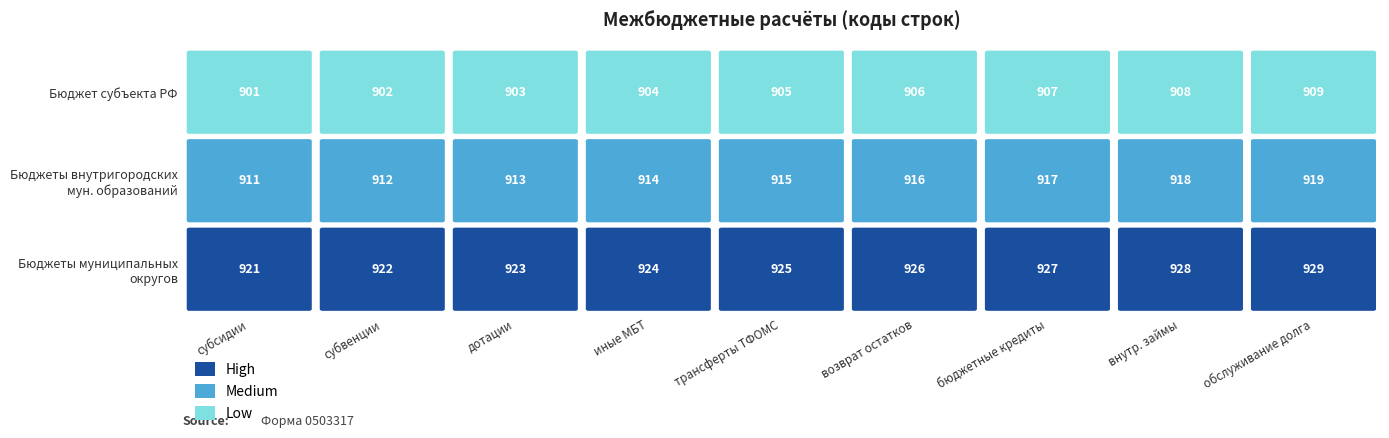

Is the value of дотации at 2 greater than the value of субвенции at 2?

Yes